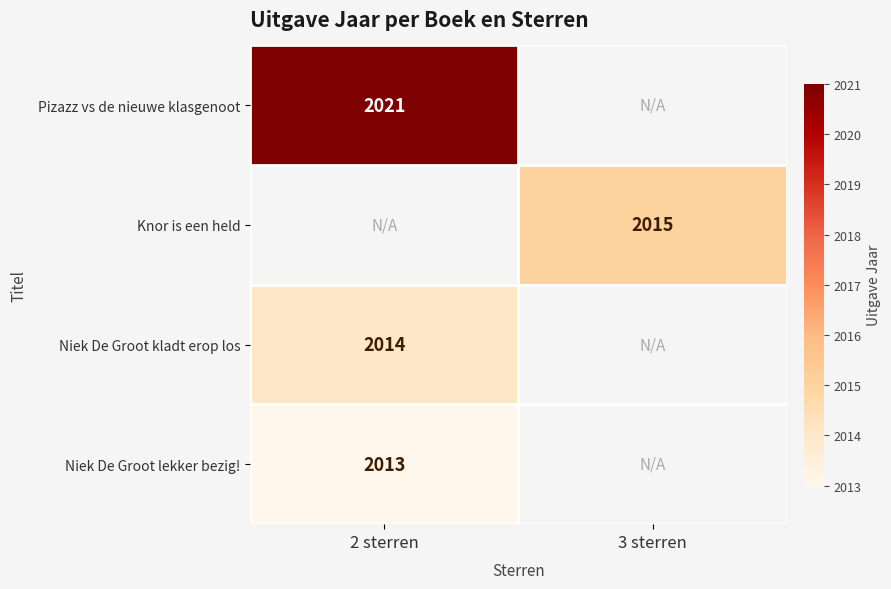

Which series has the largest total across all categories?

Pizazz vs de nieuwe klasgenoot